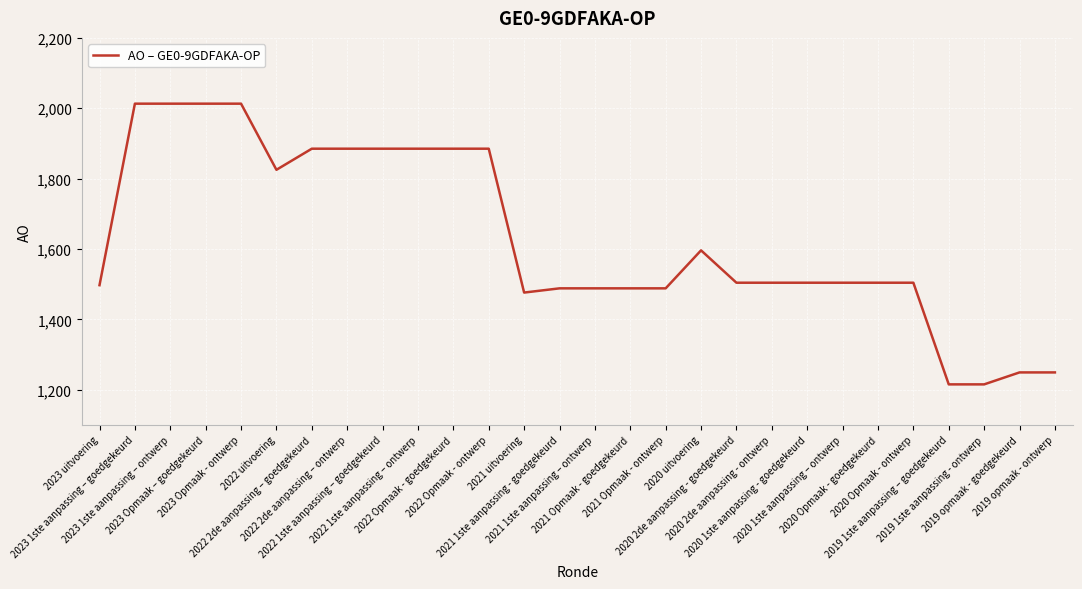

What is the difference between the maximum and minimum values?

798